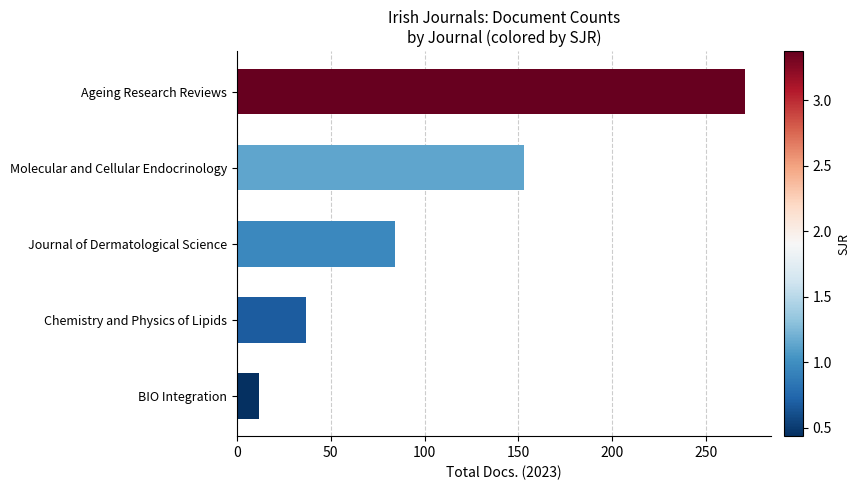

What value does the data have at Chemistry and Physics of Lipids?

37